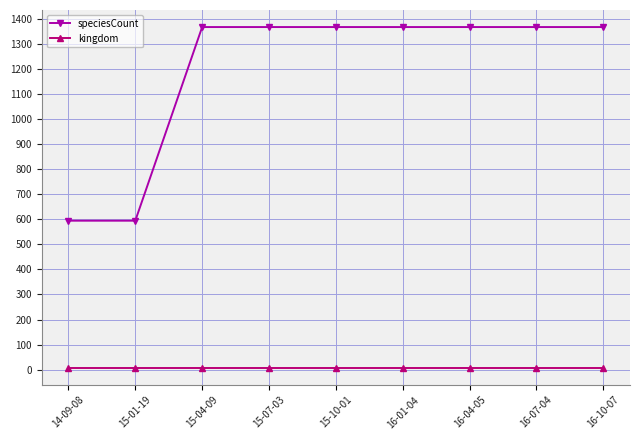

Which series has the widest spread of values?

speciesCount